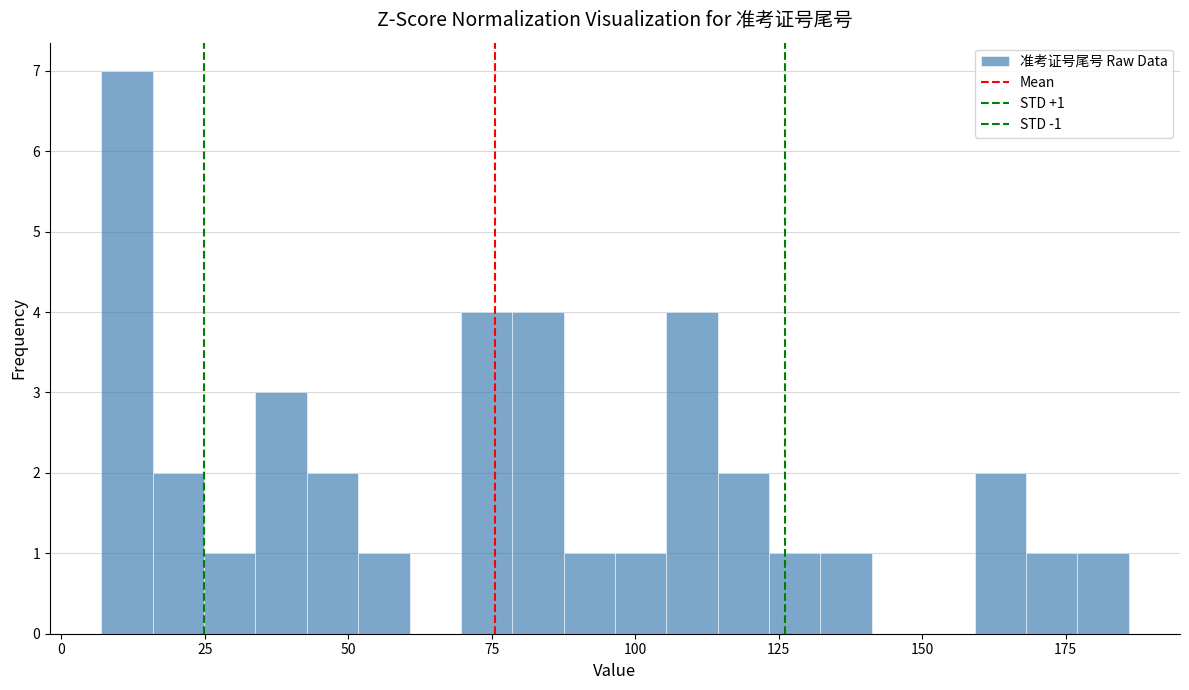

Around what value on the x-axis is the tallest bar? Give the approximate position of its centre, as read against the axis.

10